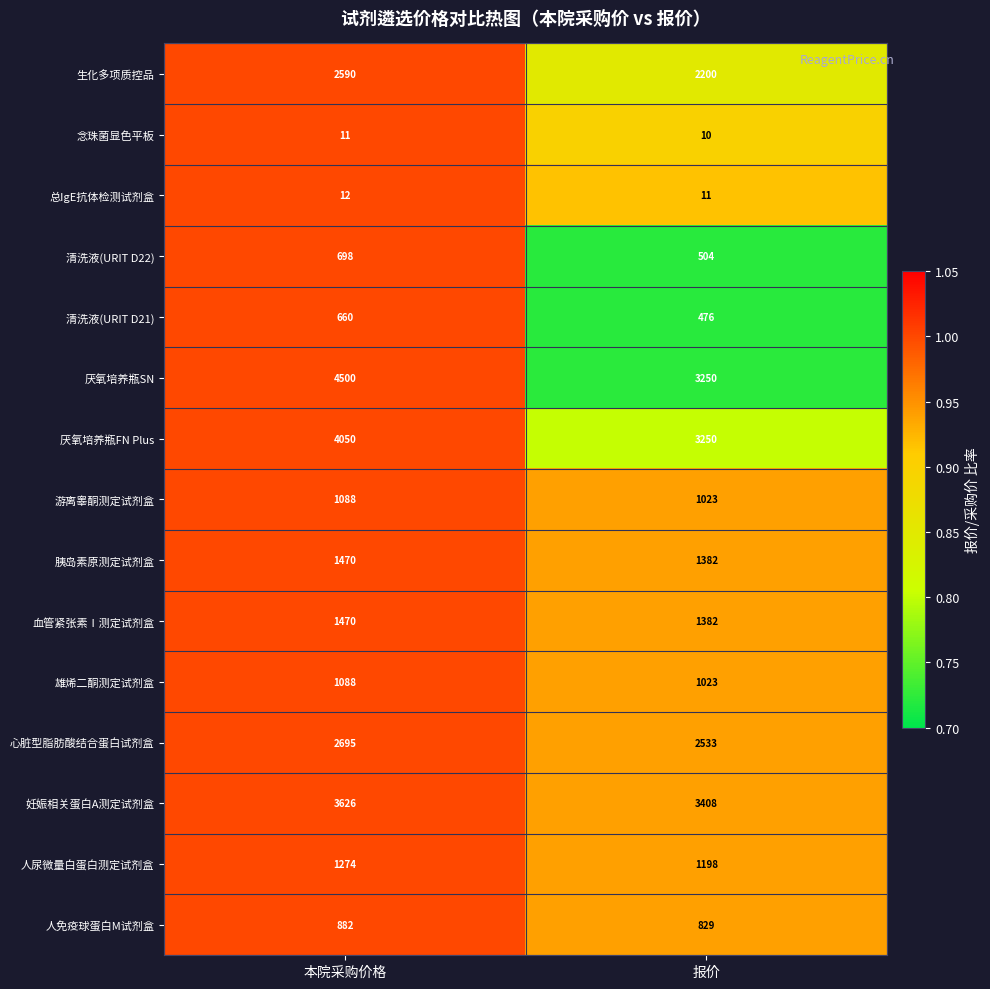

Reading left to right, what are all the values shown in this chart?

生化多项质控品: 本院采购价格=2590	报价=2200
念珠菌显色平板: 本院采购价格=11	报价=10
总IgE抗体检测试剂盒: 本院采购价格=12	报价=11
清洗液(URIT D22): 本院采购价格=698	报价=504
清洗液(URIT D21): 本院采购价格=660	报价=476
厌氧培养瓶SN: 本院采购价格=4500	报价=3250
厌氧培养瓶FN Plus: 本院采购价格=4050	报价=3250
游离睾酮测定试剂盒: 本院采购价格=1088	报价=1023
胰岛素原测定试剂盒: 本院采购价格=1470	报价=1382
血管紧张素Ⅰ测定试剂盒: 本院采购价格=1470	报价=1382
雄烯二酮测定试剂盒: 本院采购价格=1088	报价=1023
心脏型脂肪酸结合蛋白试剂盒: 本院采购价格=2695	报价=2533
妊娠相关蛋白A测定试剂盒: 本院采购价格=3626	报价=3408
人尿微量白蛋白测定试剂盒: 本院采购价格=1274	报价=1198
人免疫球蛋白M试剂盒: 本院采购价格=882	报价=829